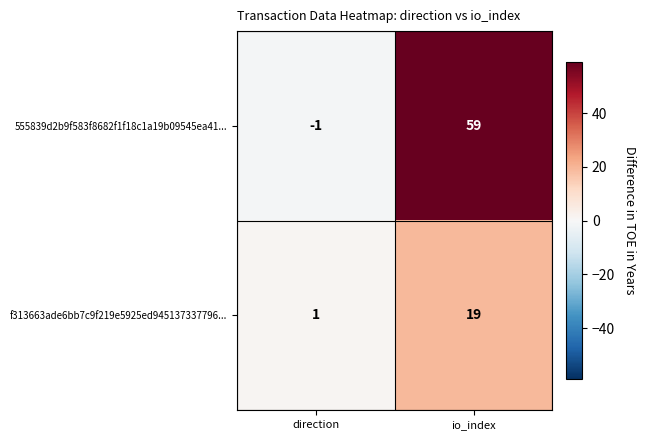

Is it true that f313663ade6bb7c9f219e5925ed945137337796... equals 1 at direction?

True